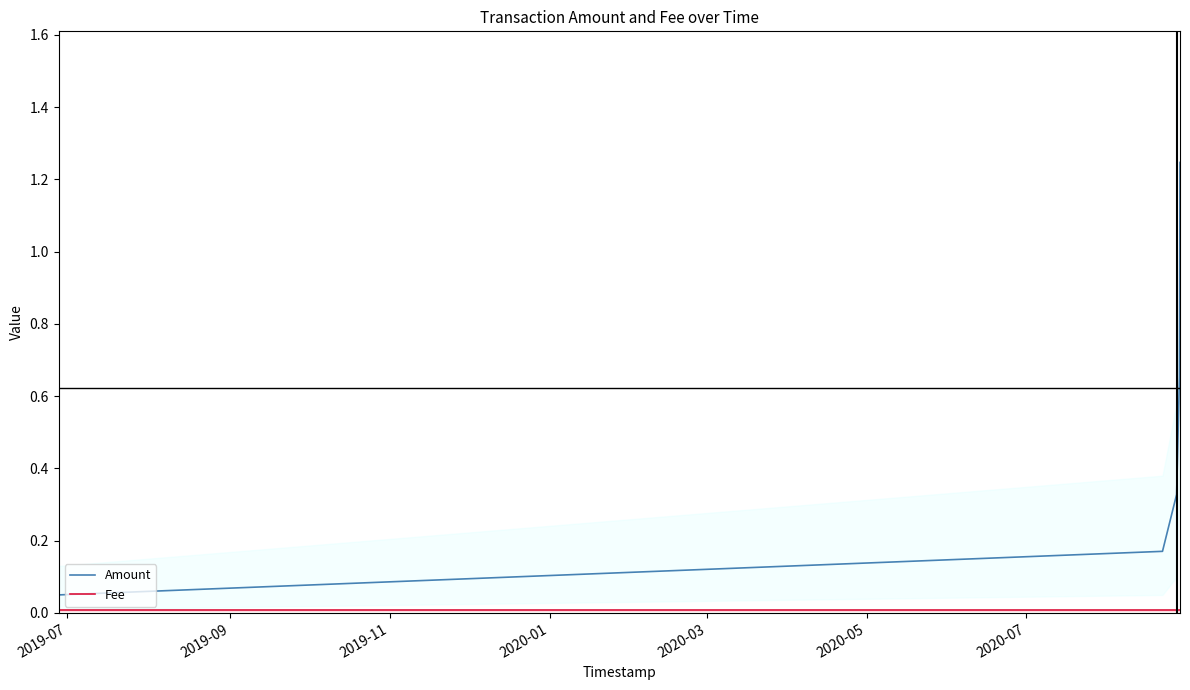

Which series has the widest spread of values?

Amount